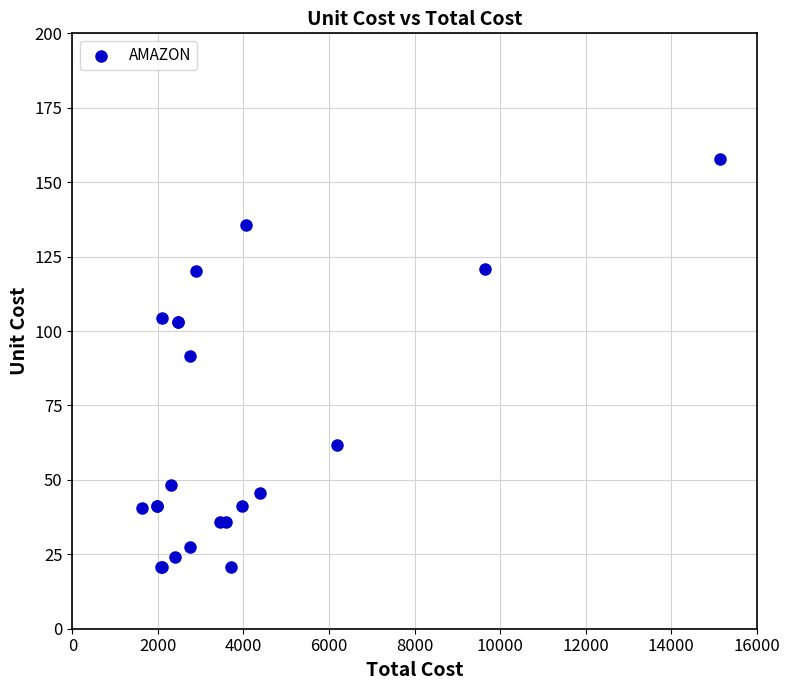

What Y value in the scatter plot is closest to 89?

91.7